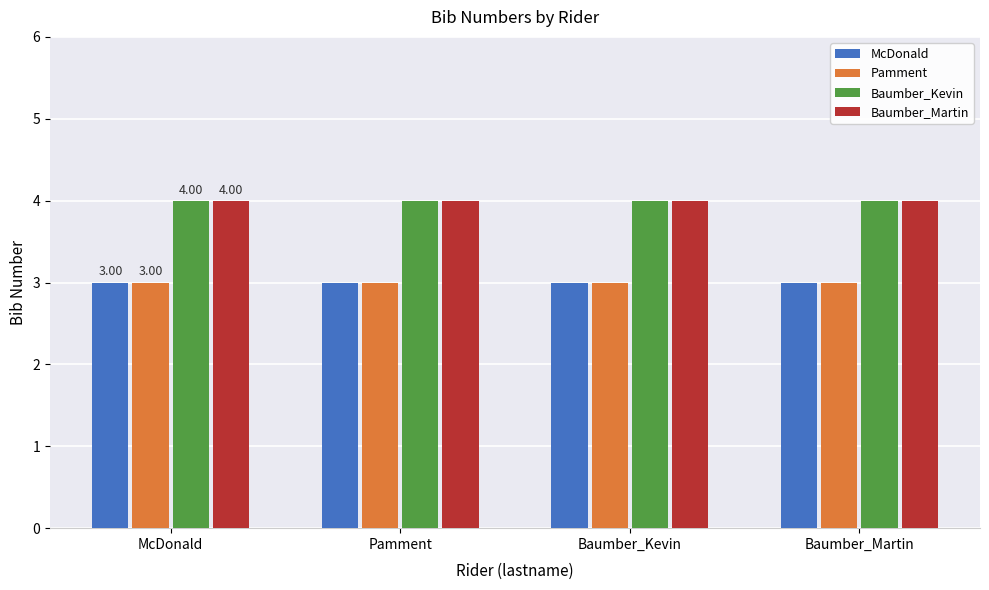

Is the value of Pamment at Baumber_Kevin greater than the value of Baumber_Martin at Pamment?

No